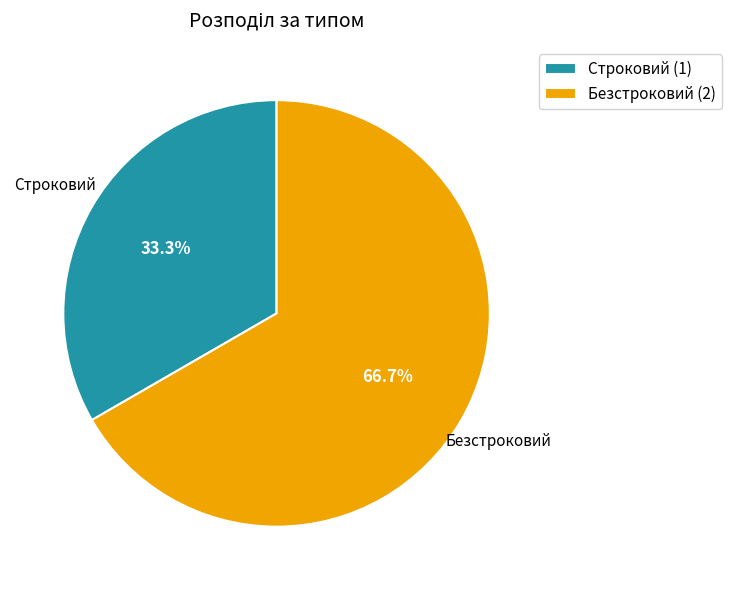

Do Безстроковий and Строковий together represent more than half of the pie?

Yes